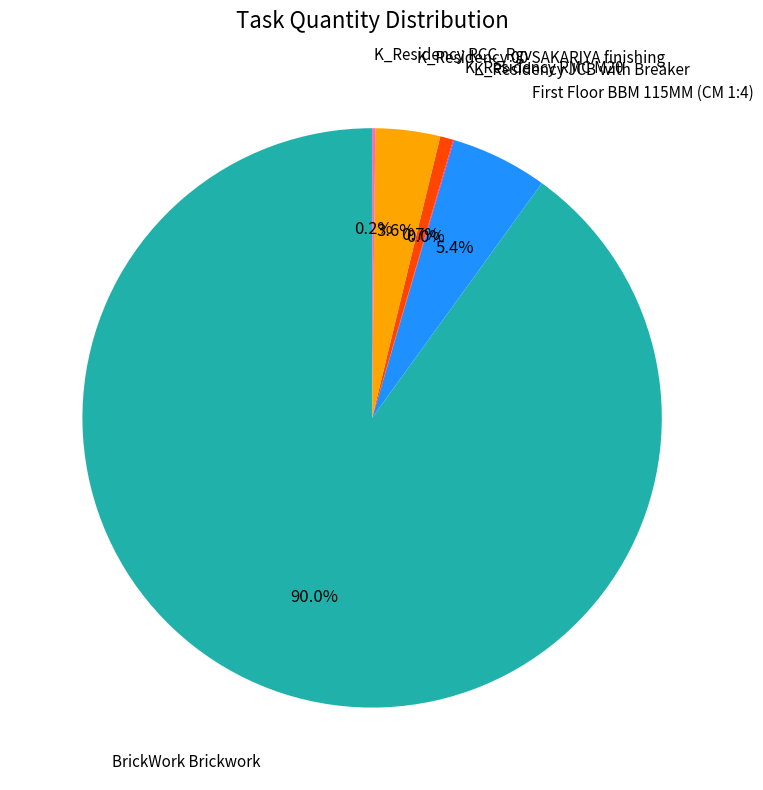

To the nearest percent, what is the difference between the largest and smallest slice percentages?

90%